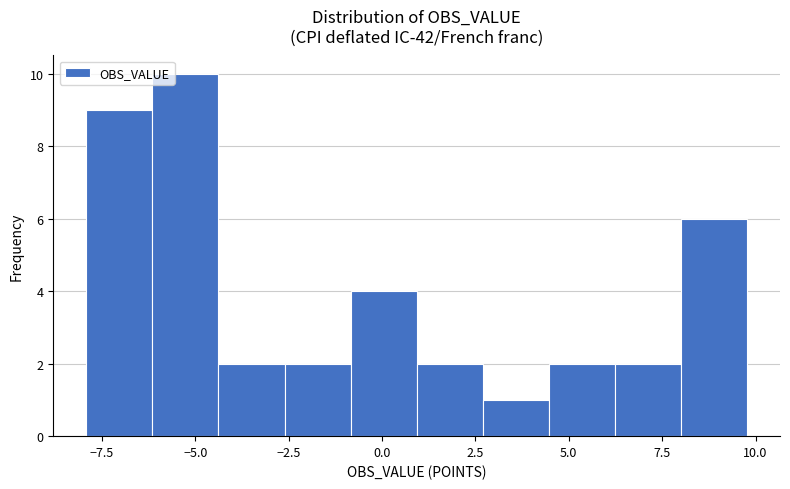

Around what value on the x-axis is the tallest bar? Give the approximate position of its centre, as read against the axis.

-5.5